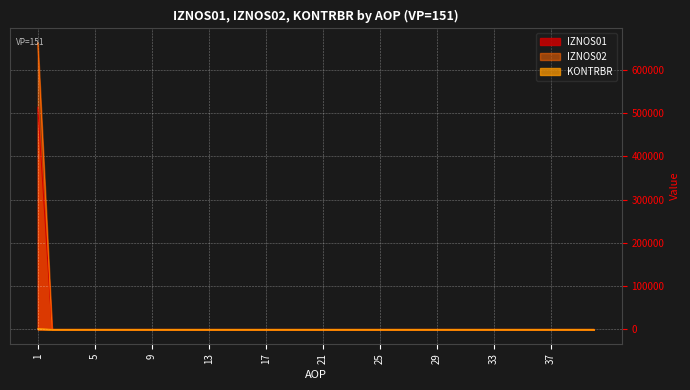

Reading right to left, list all the values displayed in this chart.

IZNOS01: 0.0	0.0	0.0	0.0	0.0	0.0	0.0	0.0	0.0	0.0	0.0	0.0	0.0	0.0	0.0	0.0	0.0	0.0	0.0	0.0	0.0	0.0	0.0	0.0	0.0	0.0	0.0	0.0	0.0	0.0	0.0	0.0	0.0	0.0	0.0	0.0	0.0	0.0	0.0	662970.8
IZNOS02: 0.0	0.0	0.0	0.0	0.0	0.0	0.0	0.0	0.0	0.0	0.0	0.0	0.0	0.0	0.0	0.0	0.0	0.0	0.0	0.0	0.0	0.0	0.0	0.0	0.0	0.0	0.0	0.0	0.0	0.0	0.0	0.0	0.0	0.0	0.0	0.0	0.0	0.0	0.0	514091.0
KONTRBR: 0.0	0.0	0.0	0.0	0.0	0.0	0.0	0.0	0.0	0.0	0.0	0.0	0.0	0.0	0.0	0.0	0.0	0.0	0.0	0.0	0.0	0.0	0.0	0.0	0.0	0.0	0.0	0.0	0.0	0.0	0.0	0.0	0.0	0.0	0.0	0.0	0.0	0.0	0.0	1840.0